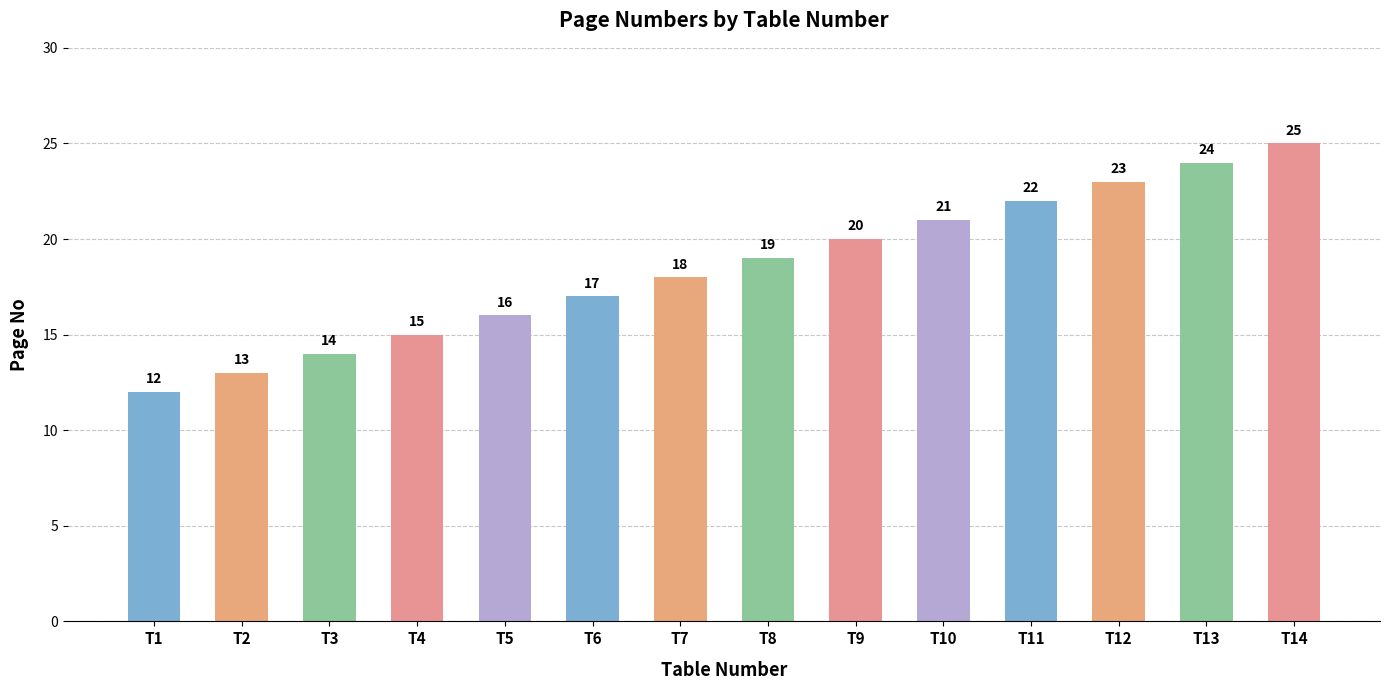

True or false: the data shows 10 at T12.

False